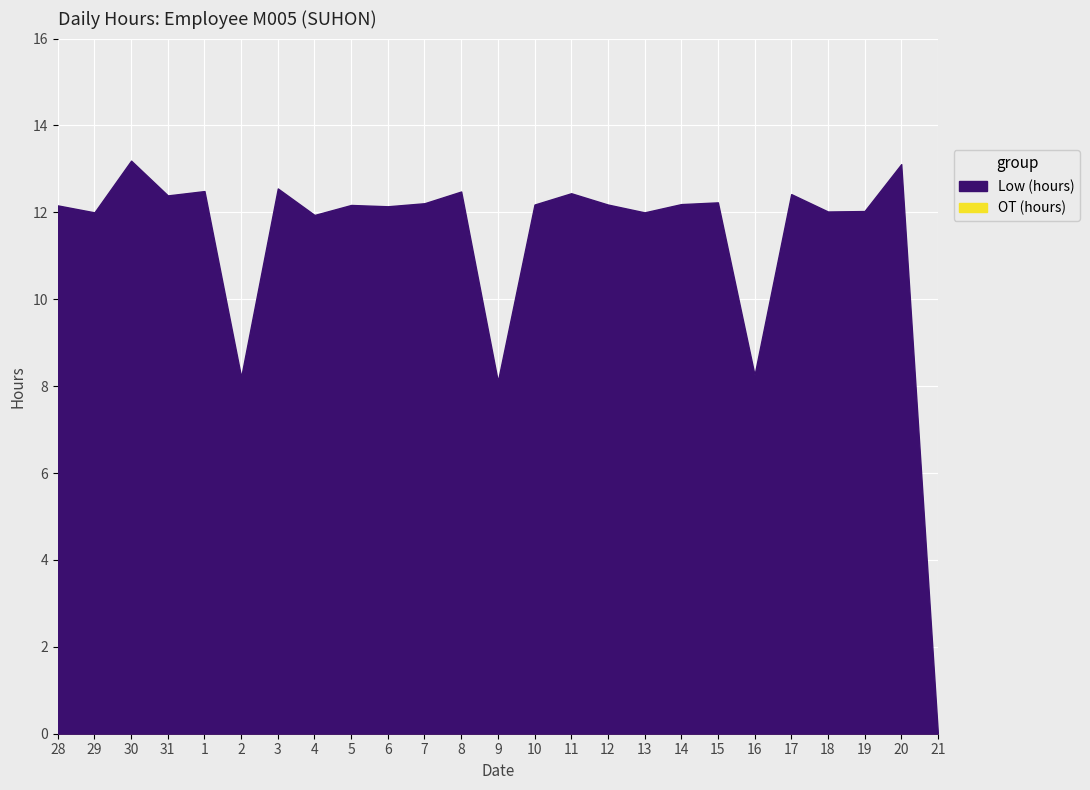

What is the total value across all series at 20?

13.1